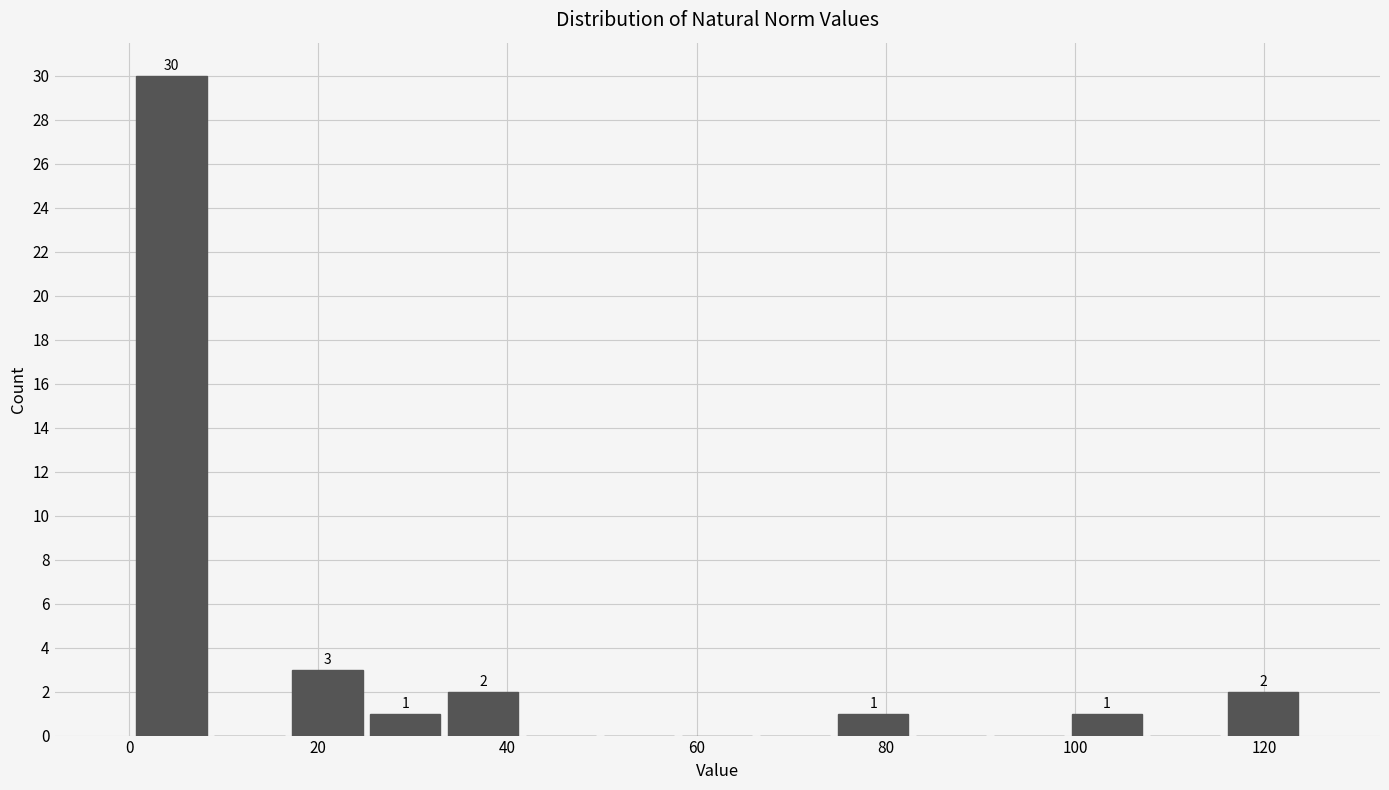

Over which range of the x-axis is the bar tallest?

0 to 8